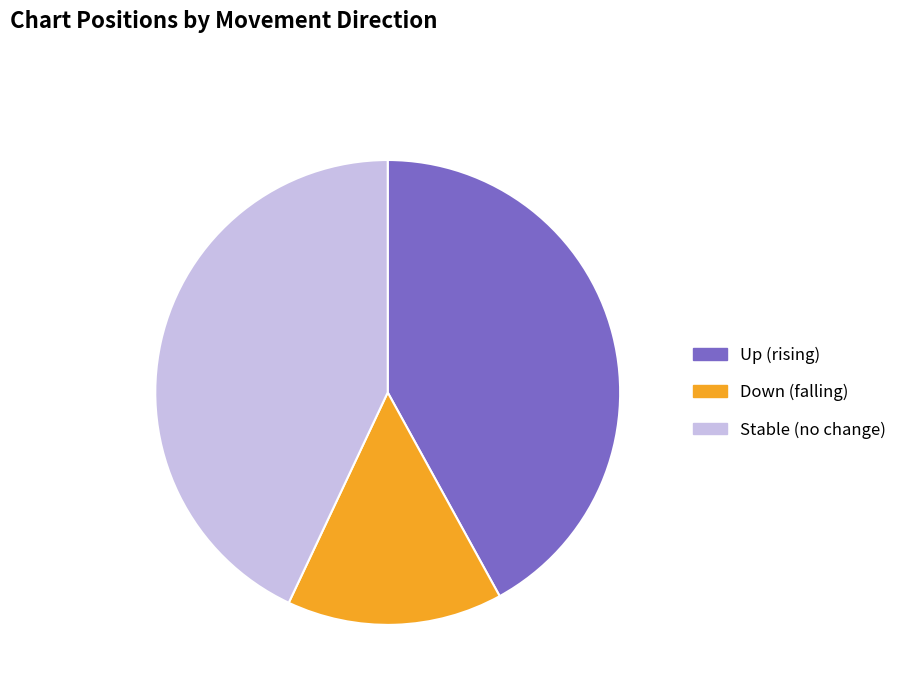

How many slices are in this pie chart?

3